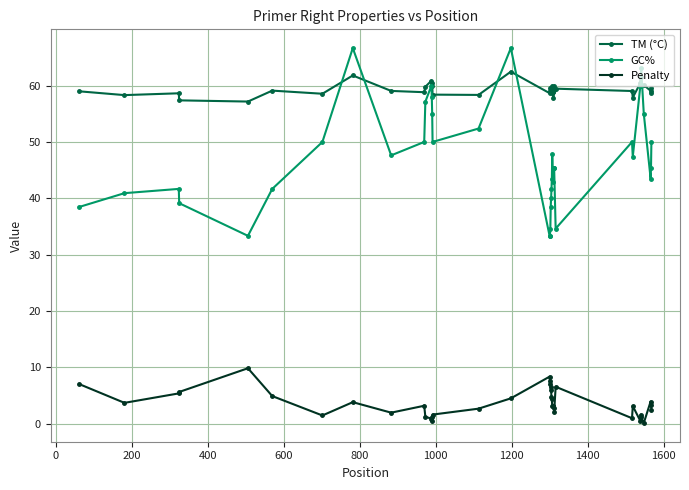

True or false: TM (°C) and Penalty cross at least once.

False